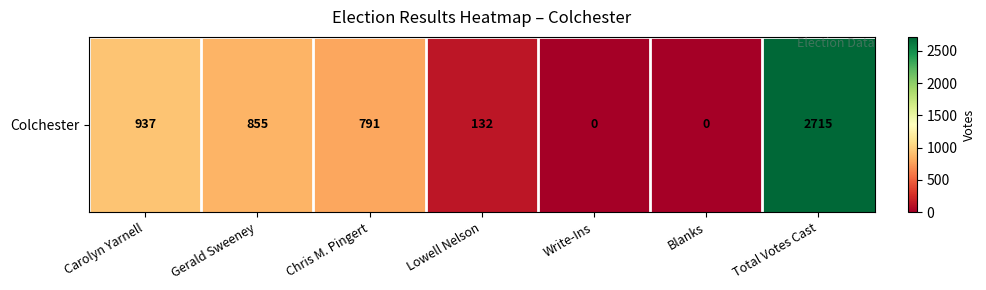

Which category has the lowest value across all series?

Write-Ins